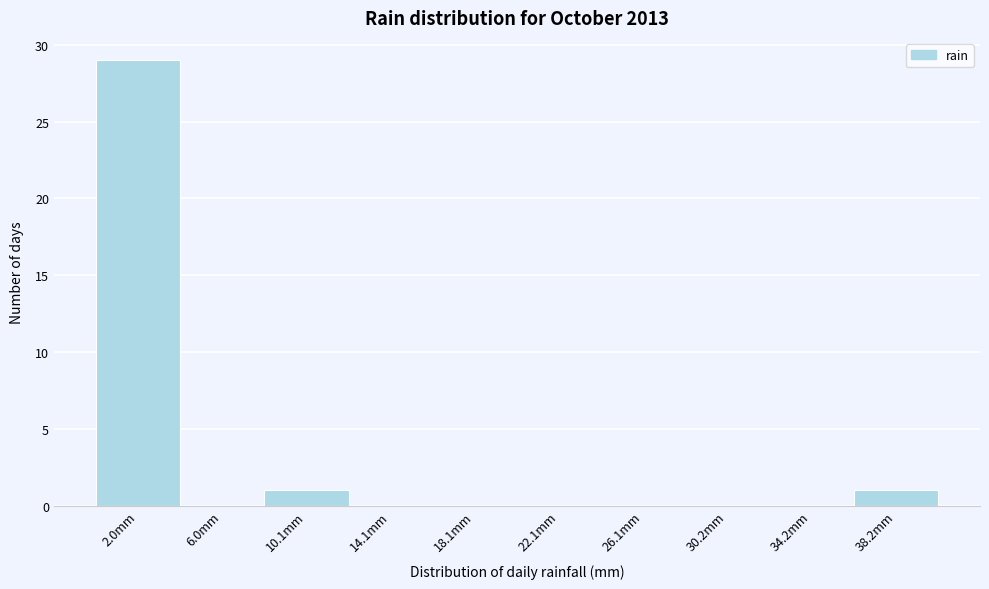

Which range on the x-axis has the tallest bar?

0 to 4